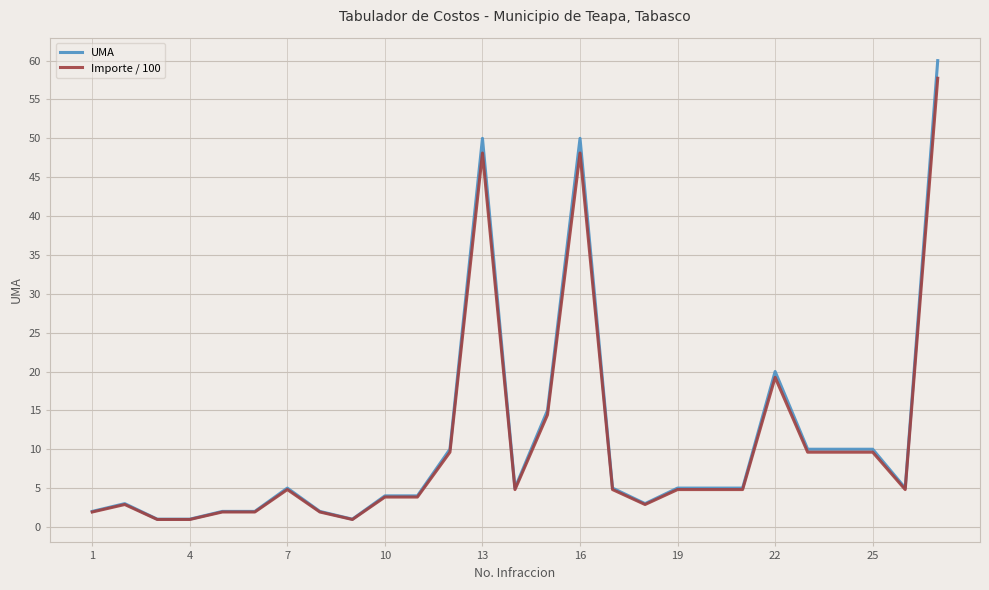

Which series has the largest range (max minus min)?

UMA